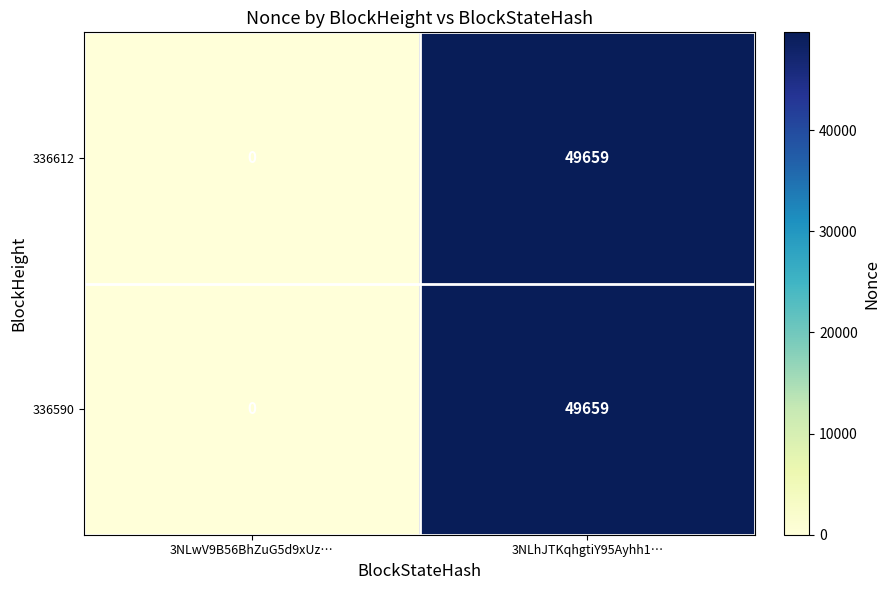

Rank the categories by 336590 value from highest to lowest.

3NLhJTKqhgtiY95Ayhh1…, 3NLwV9B56BhZuG5d9xUz…